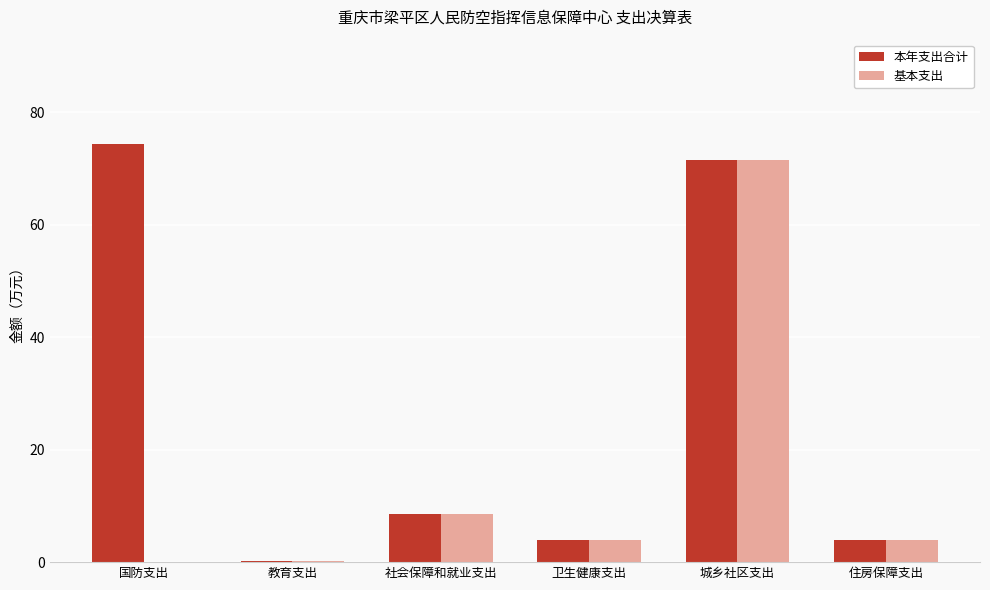

Which label corresponds to the largest value in the chart?

国防支出